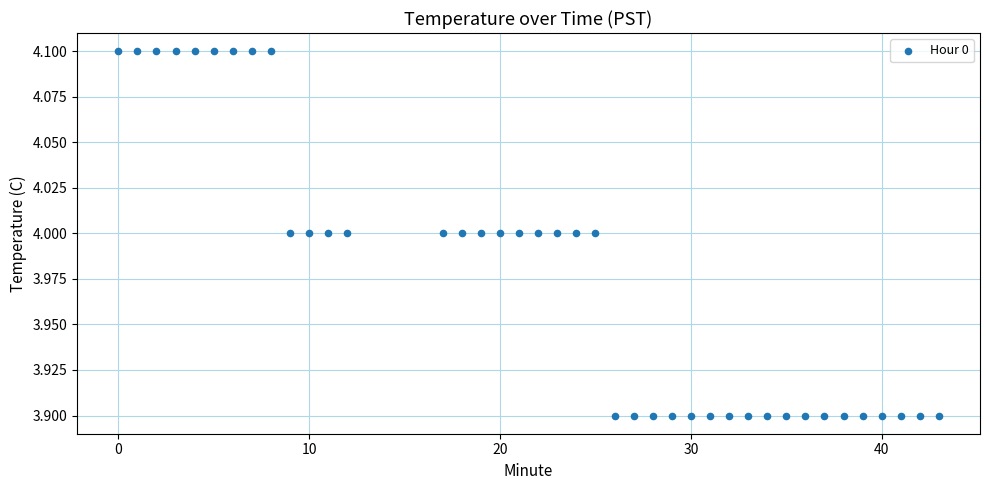

What is the range of X values (max minus min)?

43.0